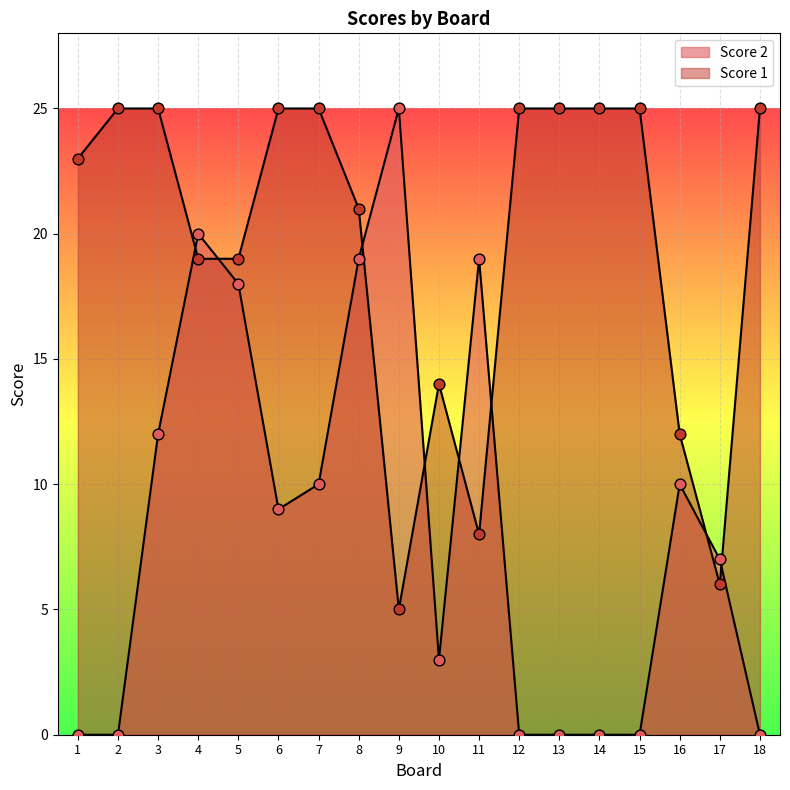

At which category is the sum across all series the highest?

8